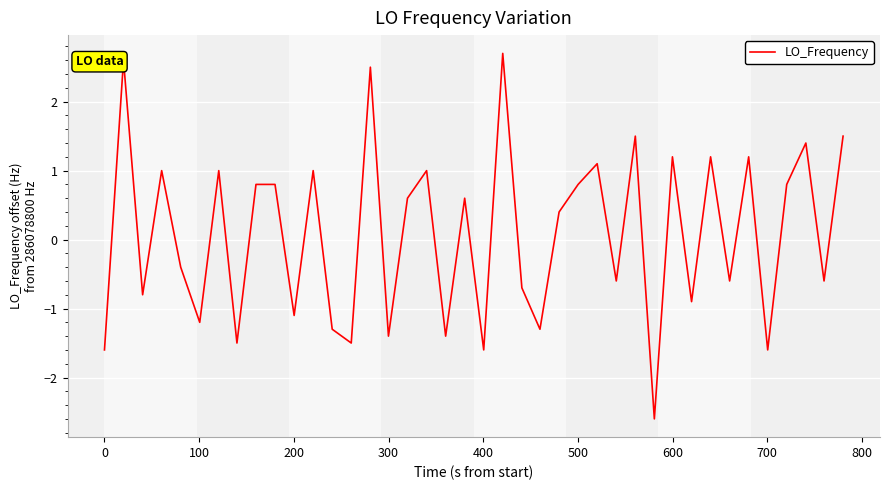

How many negative values are there?

19